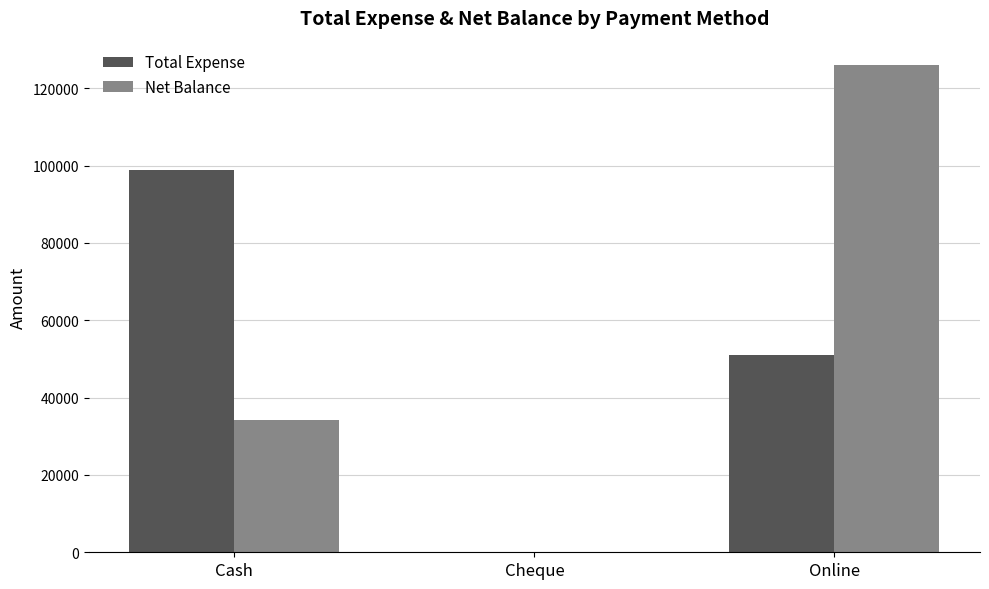

Between Cash and Online, which series saw the biggest shift?

Net Balance